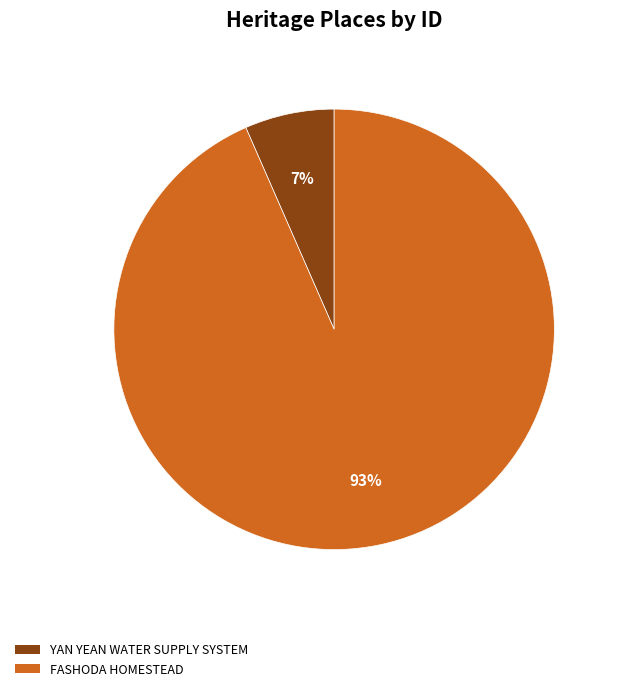

The YAN YEAN WATER SUPPLY SYSTEM slice represents 7% of the pie. True or false?

True